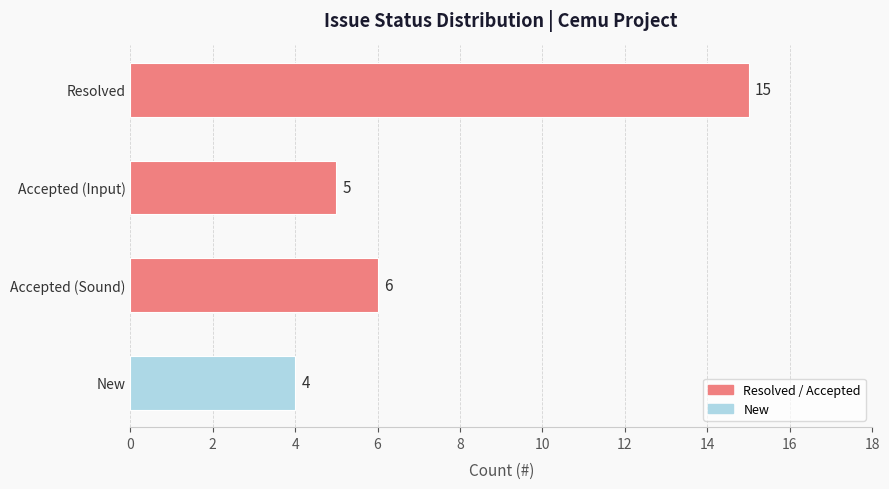

What is the greatest value displayed?

15